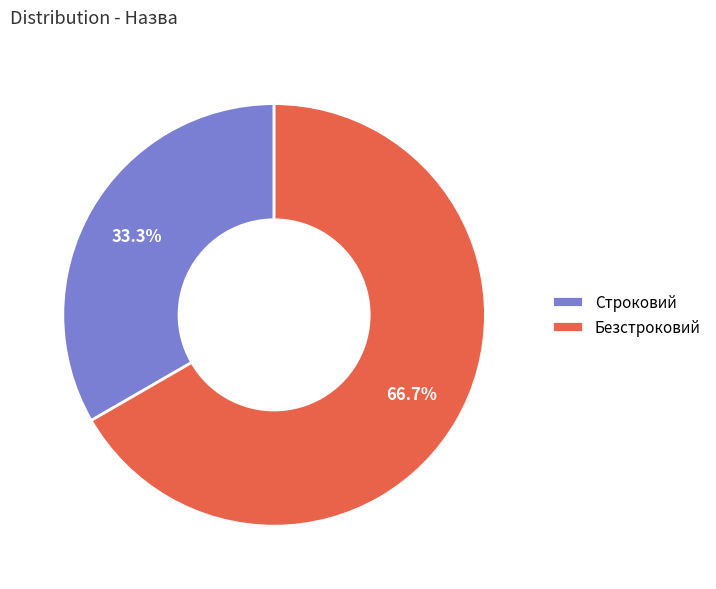

How many slices are in this pie chart?

2